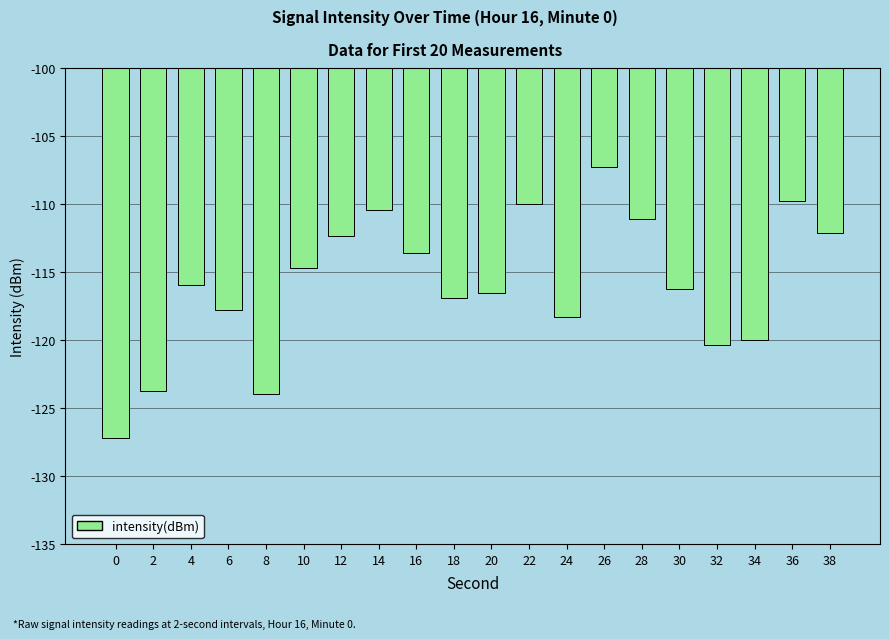

What is the change in value from 12 to 28?

+1.2